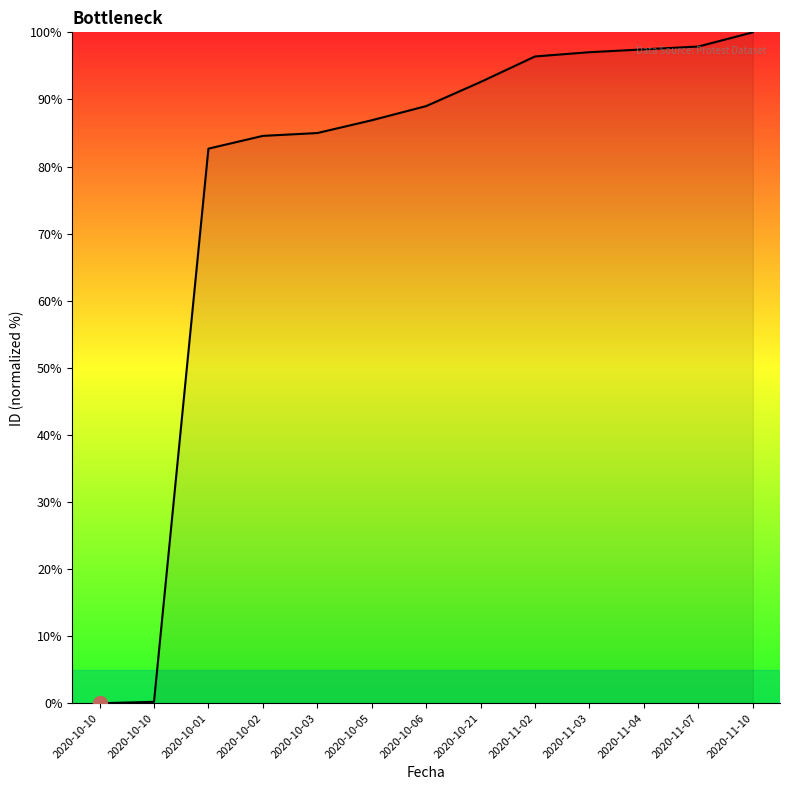

Reading right to left, list all the values displayed in this chart.

100.0	97.9	97.5	97.0	96.4	92.6	89.0	86.9	85.0	84.6	82.7	0.2	0.0